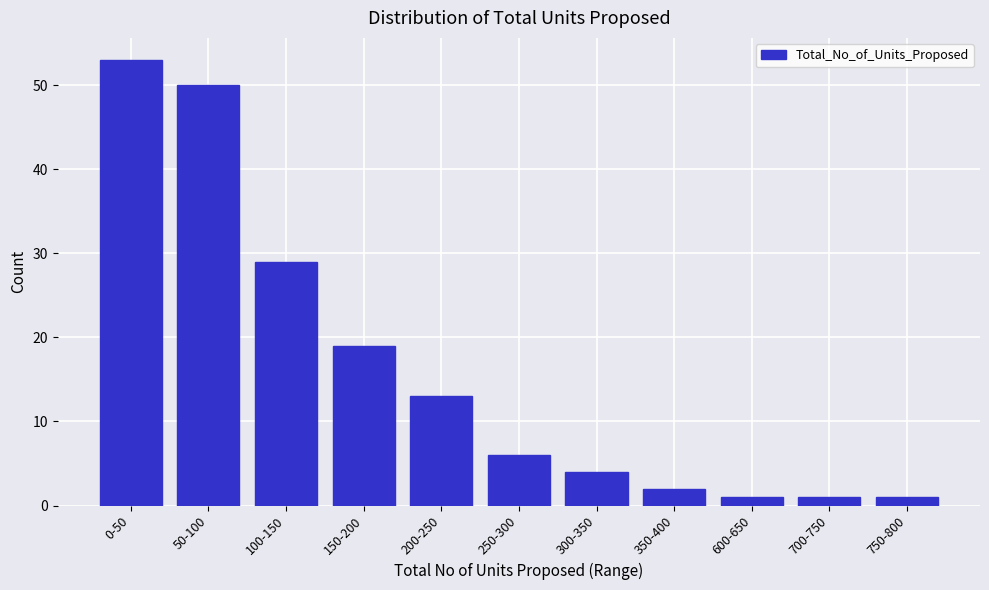

Reading right to left, extract all data points from this chart.

1	1	1	2	4	6	13	19	29	50	53